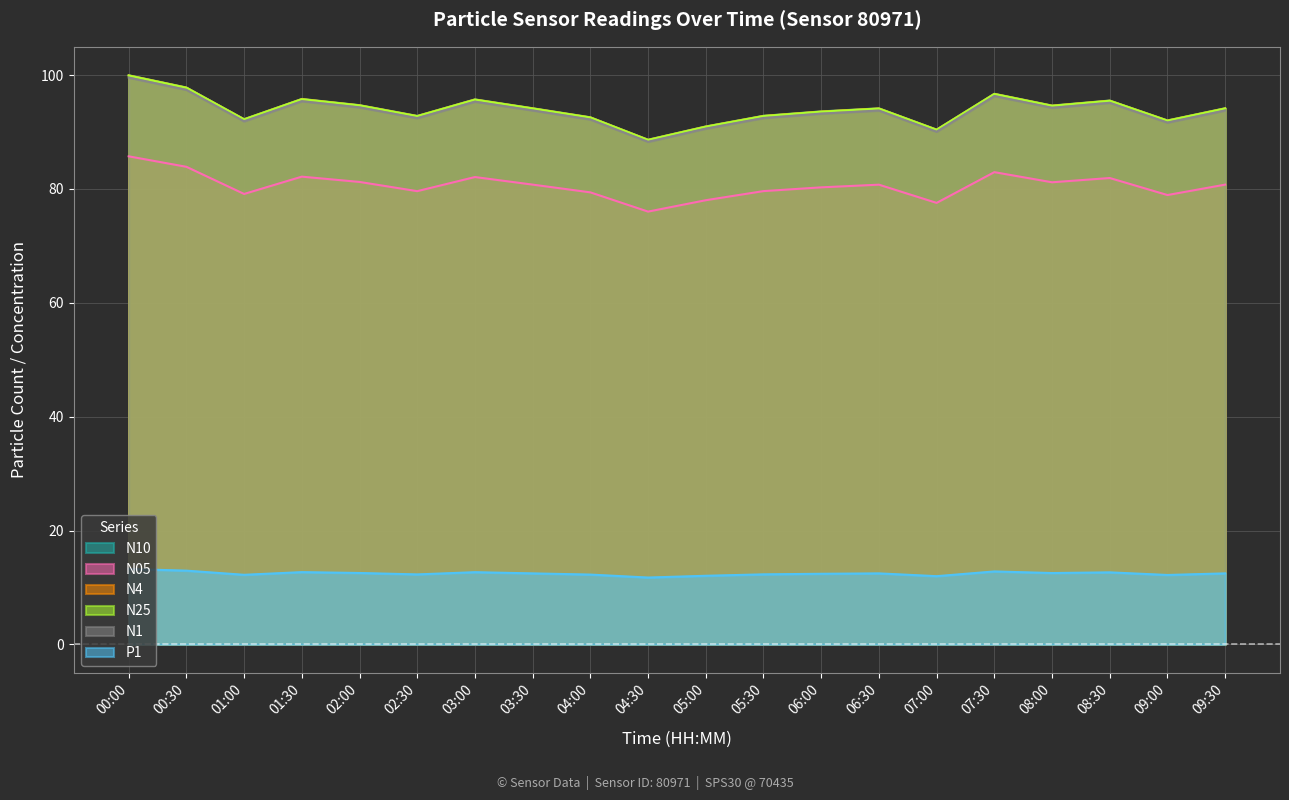

How many lines are shown in the chart?

6